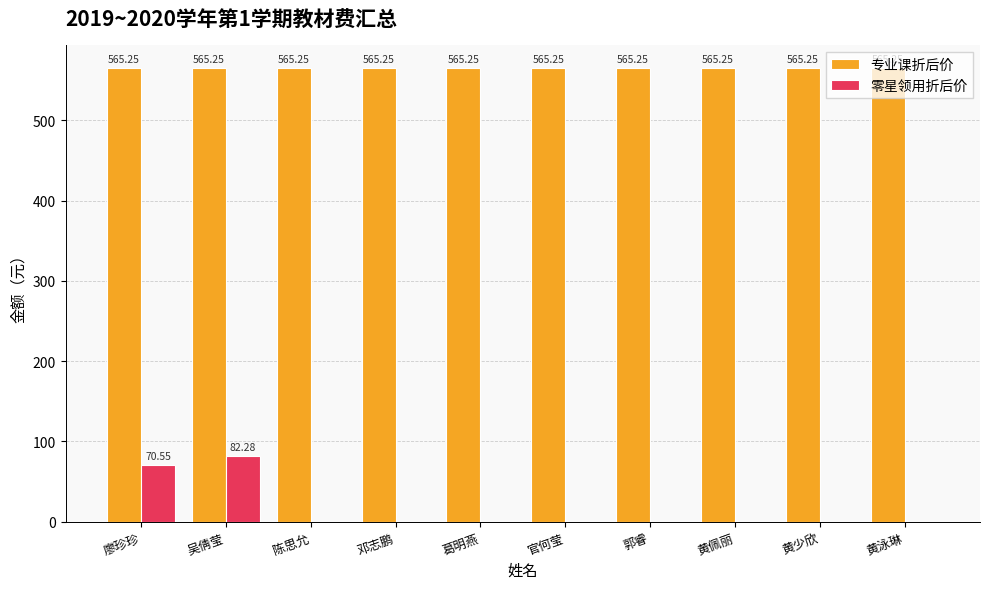

What is the sum of the 专业课折后价 values at 陈思允 and 黄少欣?

1130.5